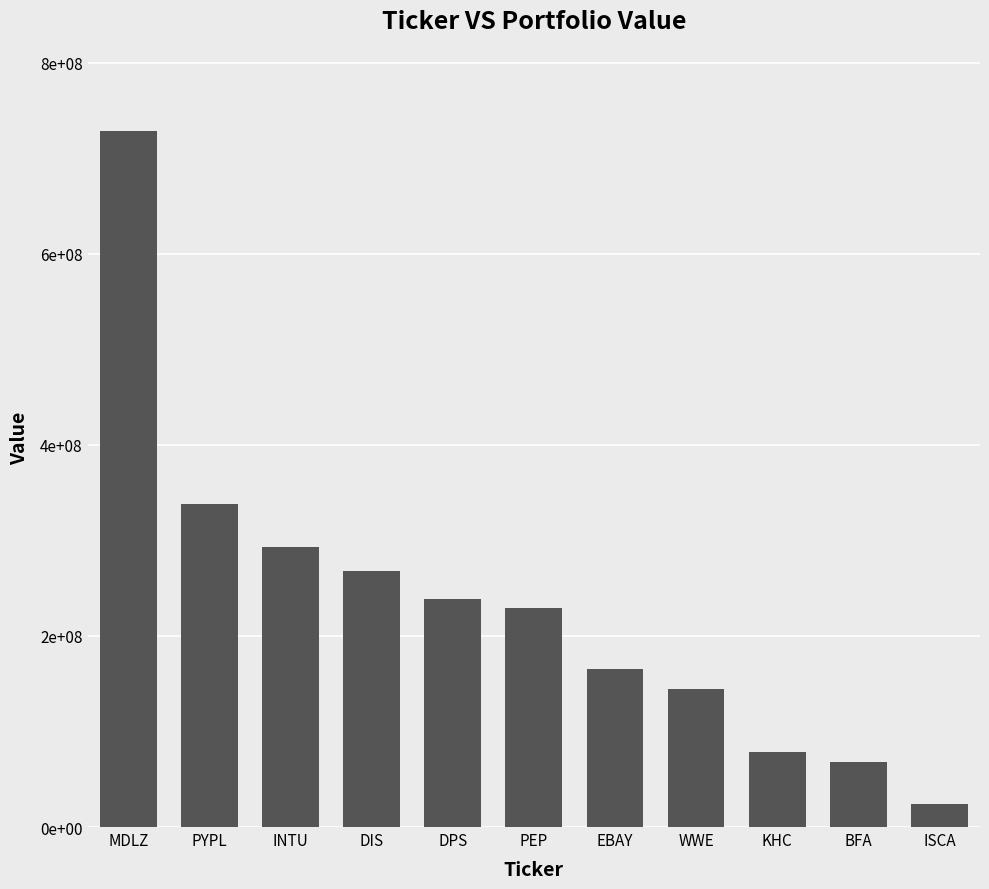

What is the ratio of the value at PYPL to the value at DPS?

1.4